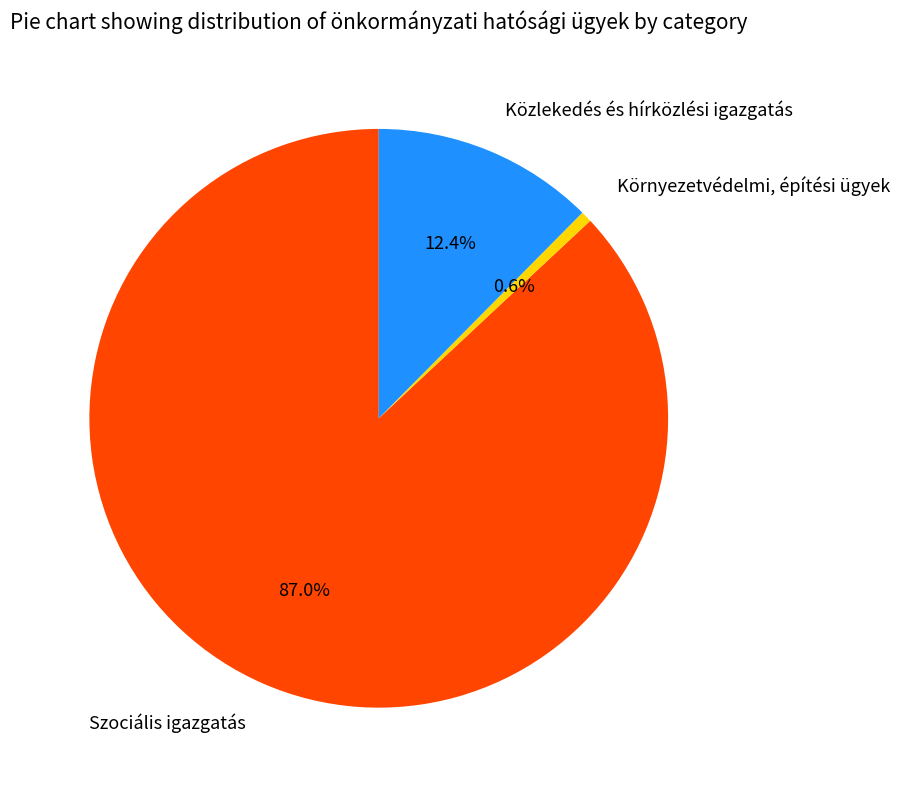

Which category has the smallest portion of the pie?

Környezetvédelmi, építési ügyek